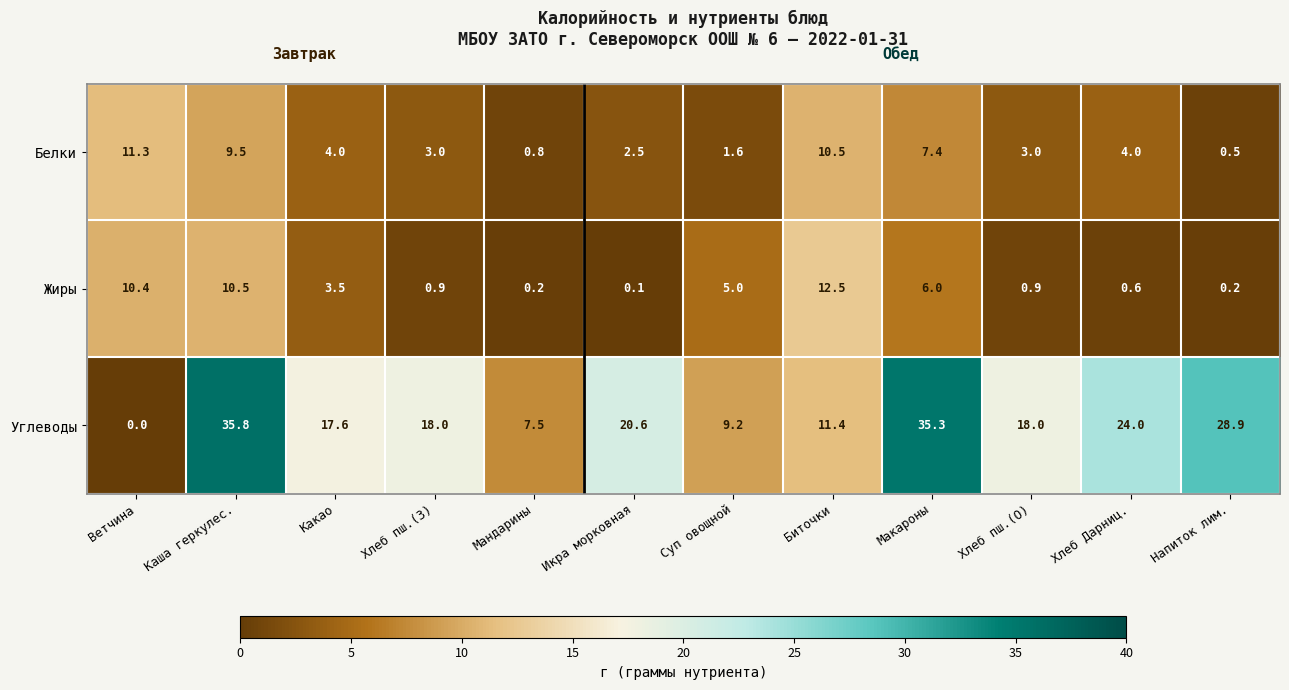

Is the value of Углеводы at Мандарины greater than the value of Белки at Макароны?

Yes